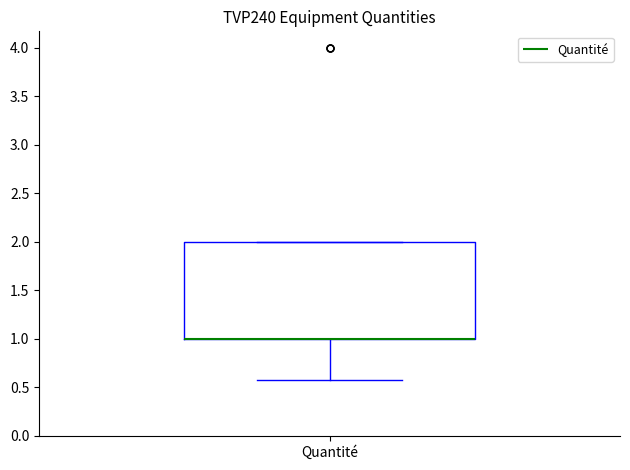

Transcribe this box plot: give where the median line is, the range the box spans, and where the two whiskers end, as read against the y-axis. The values are not printed on the chart, so give them approximately, as read against the axis.

median 1.00 (drawn on the box's lower edge), box 1.00 to 2.00, whiskers 0.55 to 2.00